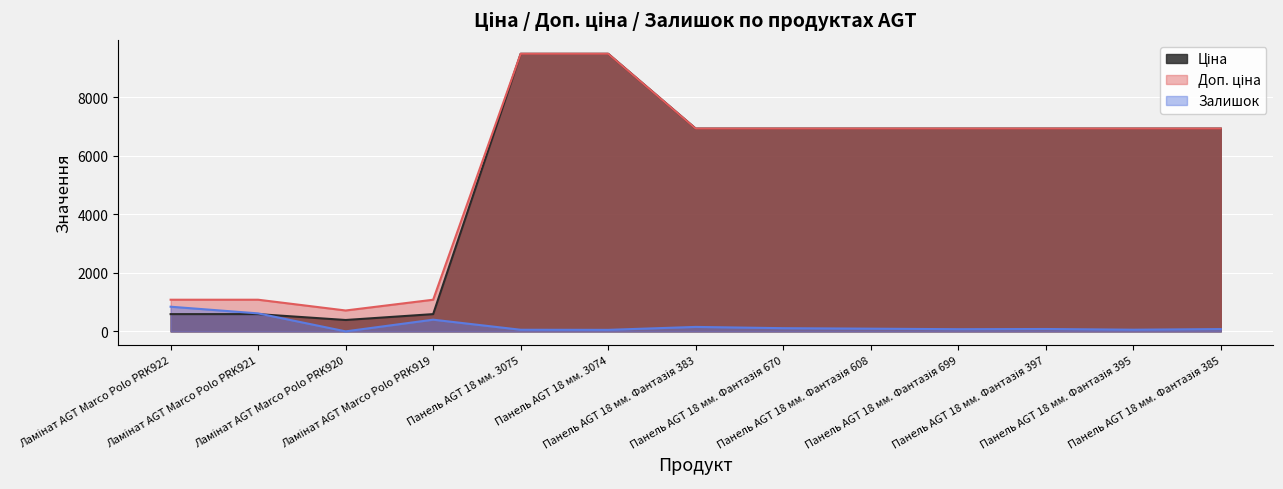

At which label is Ціна closest to 4934?

Панель AGT 18 мм. Фантазія 383